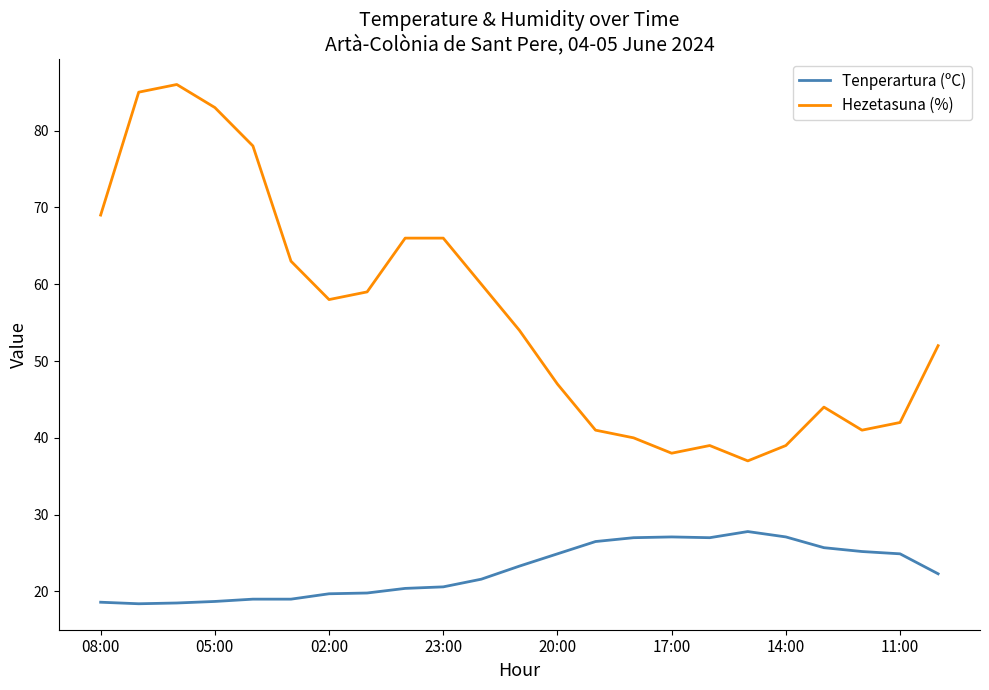

Which series has the largest total across all categories?

Hezetasuna (%)